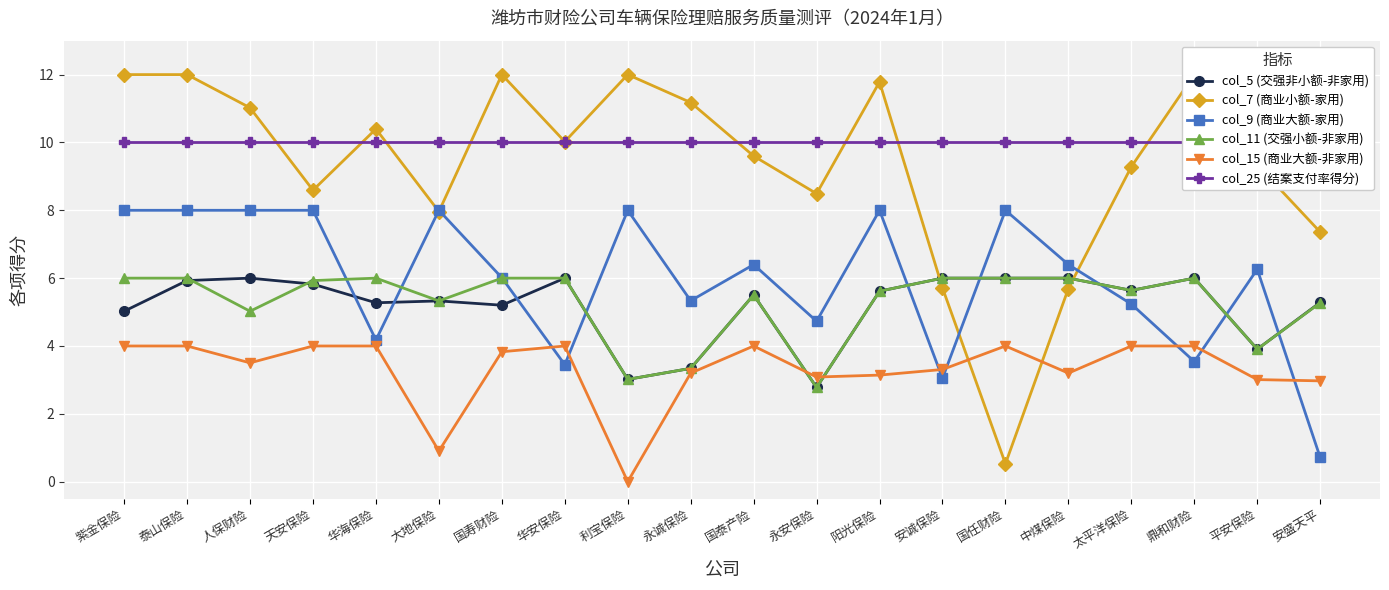

Between 永安保险 and 平安保险, which series saw the biggest shift?

col_9 (商业大额-家用)